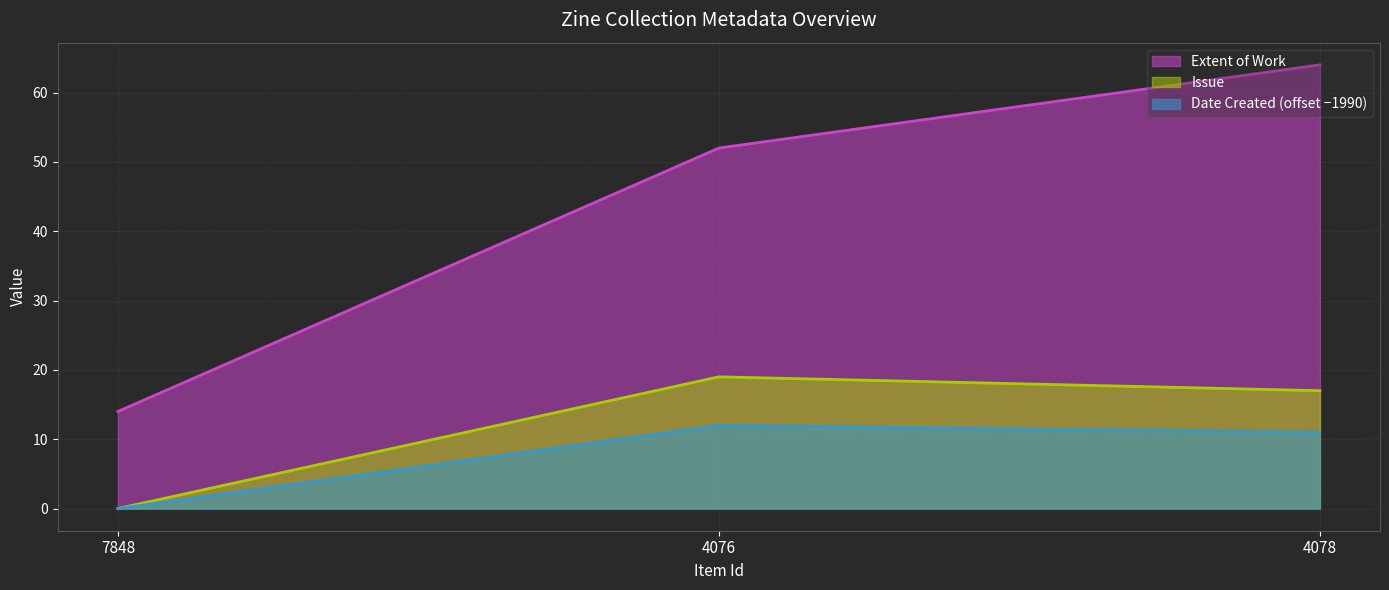

What is the spread (max minus min) of values at 7848?

14